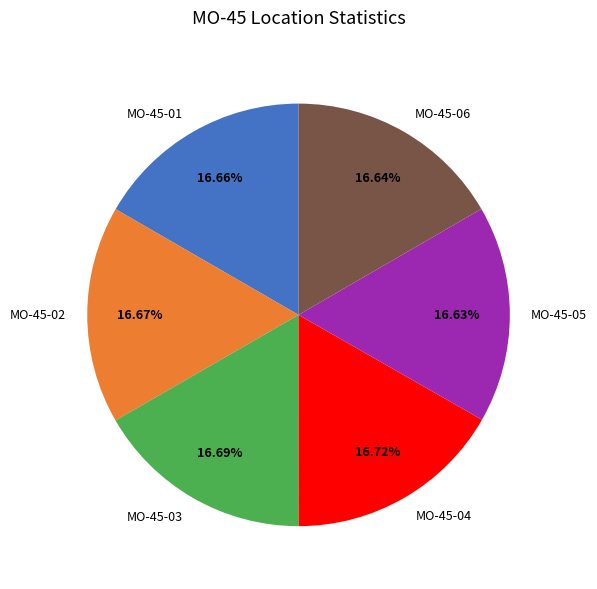

The MO-45-06 slice represents 17% of the pie. True or false?

True